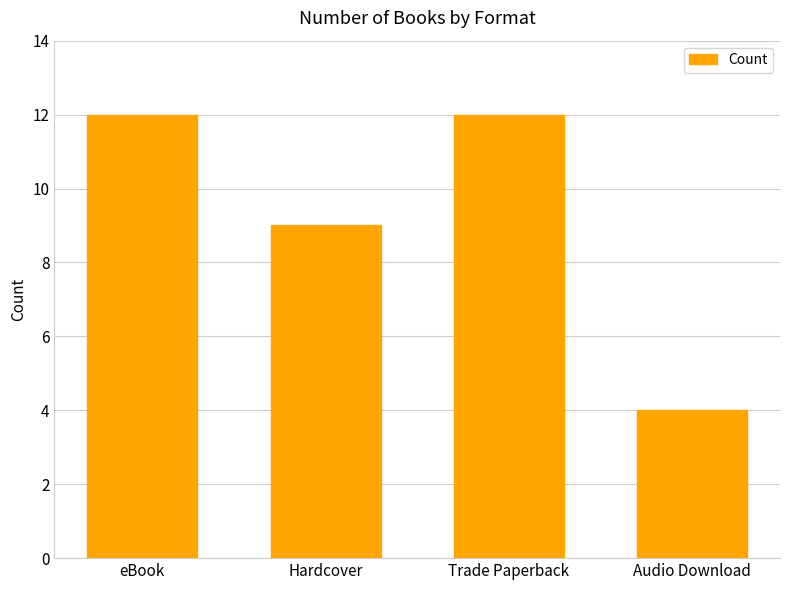

Which category has the lowest value across all series?

Audio Download